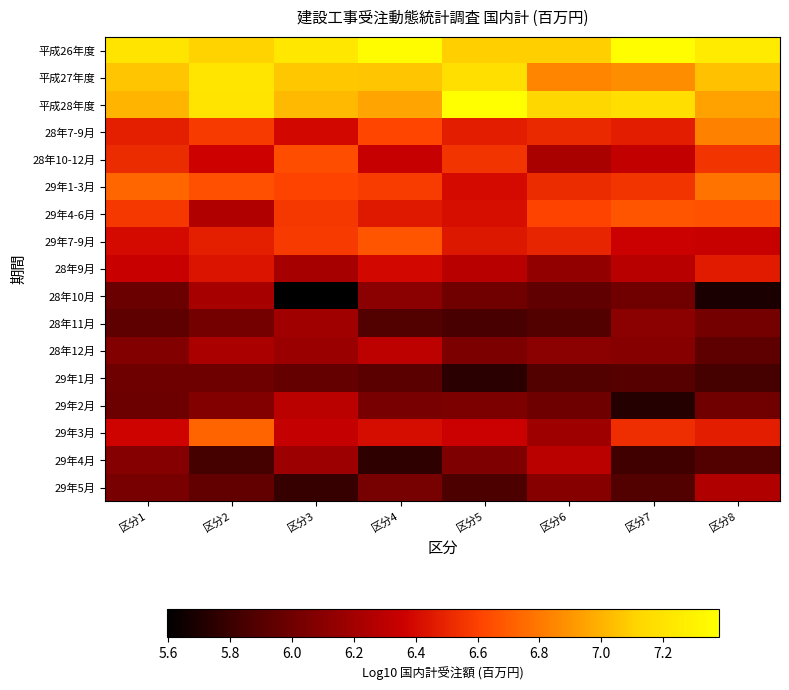

At 区分2, list the series in order from largest to smallest.

平成27年度, 平成28年度, 平成26年度, 29年3月, 29年1-3月, 28年7-9月, 29年7-9月, 28年9月, 28年10-12月, 29年4-6月, 28年12月, 28年10月, 29年2月, 28年11月, 29年1月, 29年5月, 29年4月